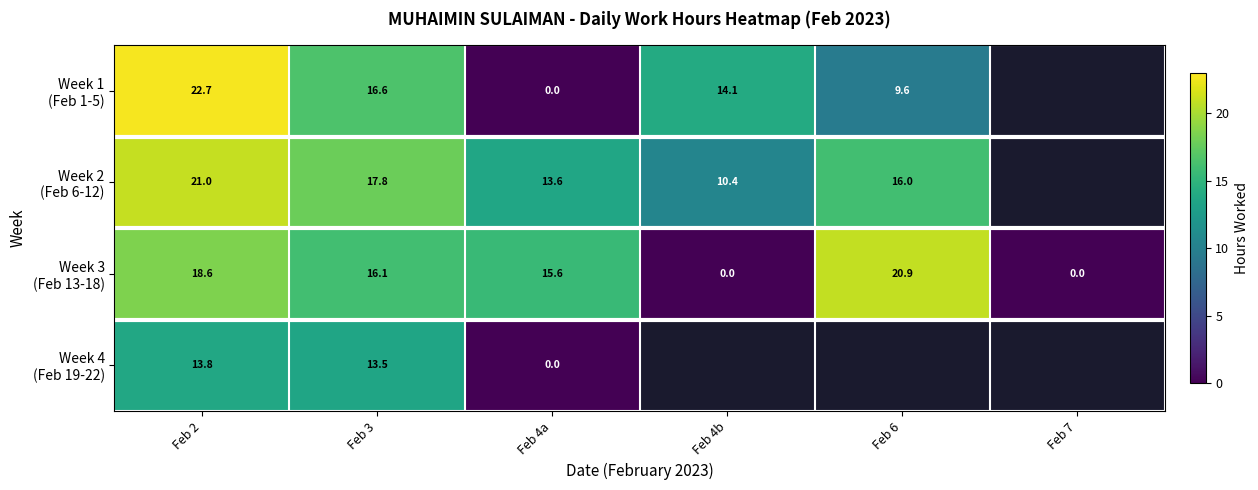

Which category has the highest value in the Week 1 (Feb 1-5) series?

Feb 2